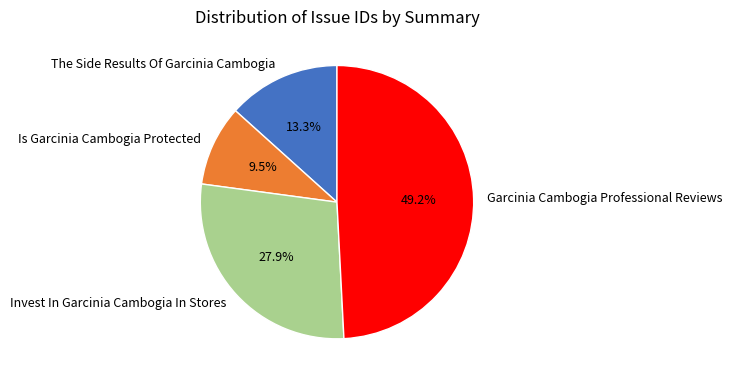

To the nearest percent, what percentage of the pie is Garcinia Cambogia Professional Reviews?

49%